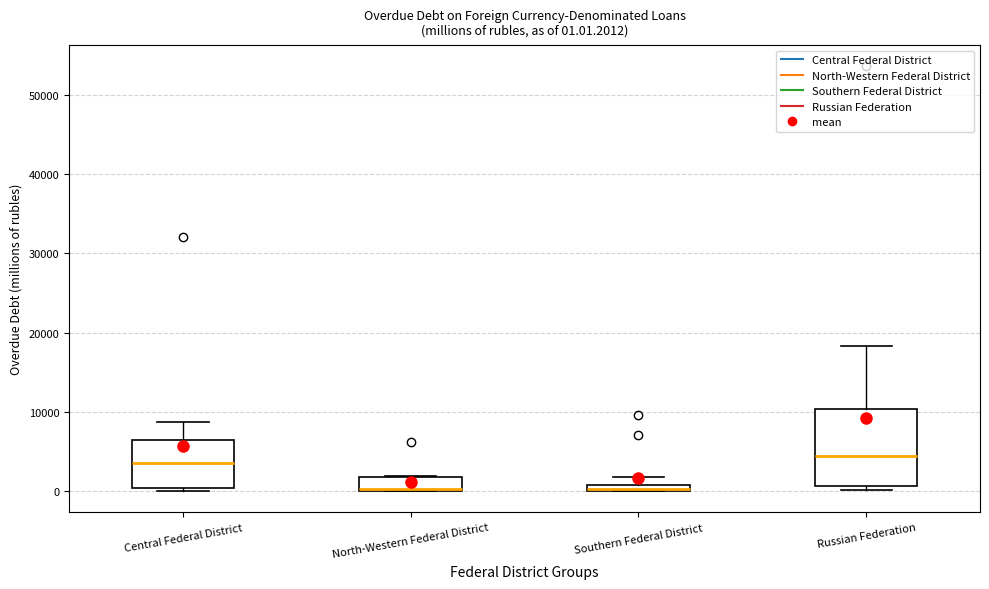

Which box is the tallest, from its lower edge to its upper edge?

Russian Federation